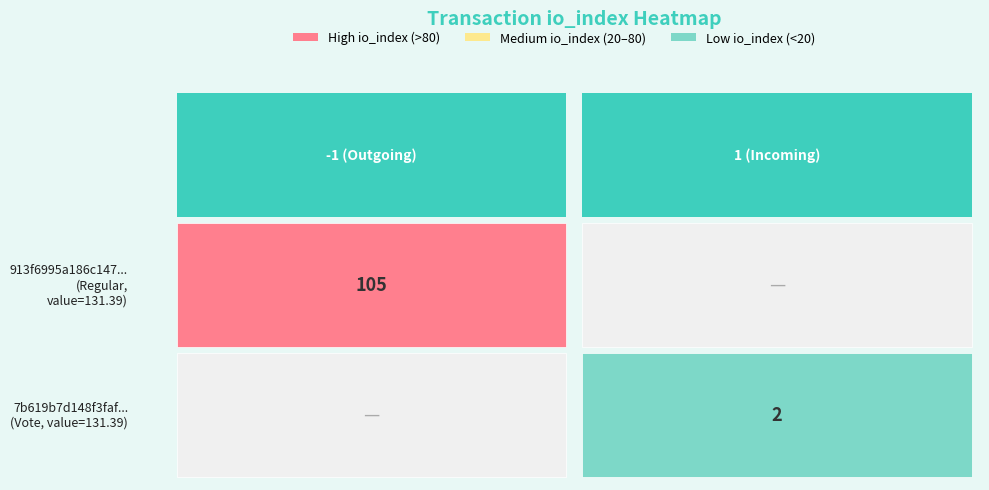

The 7b619b7d148f3faf65efb280c1aee18b6c97a33... series shows 2 at io_index. True or false?

True